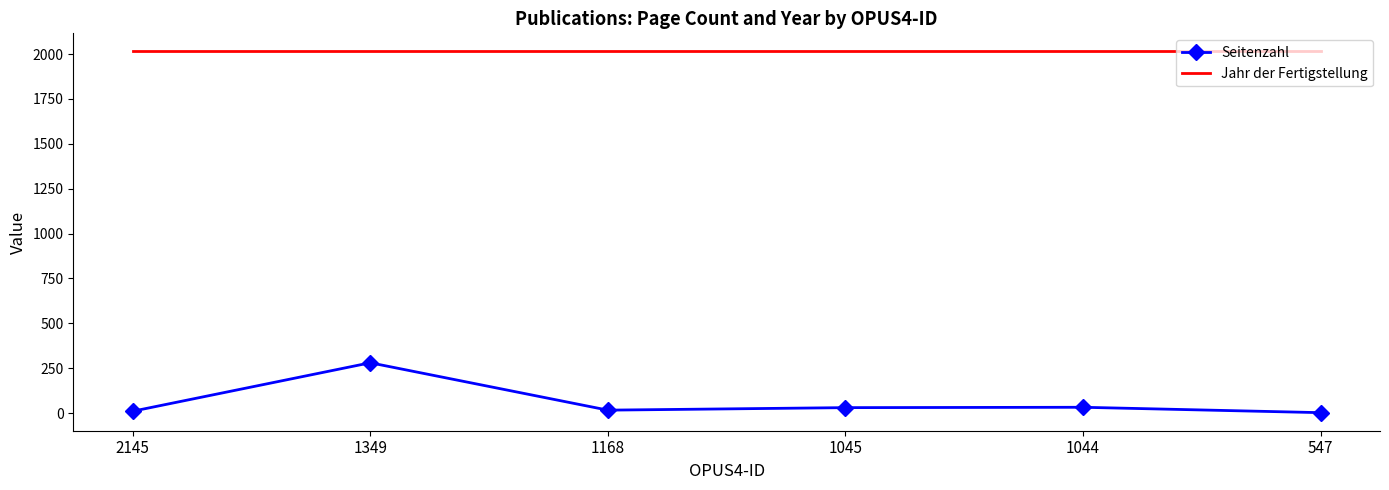

At which label does Seitenzahl reach its peak?

1349